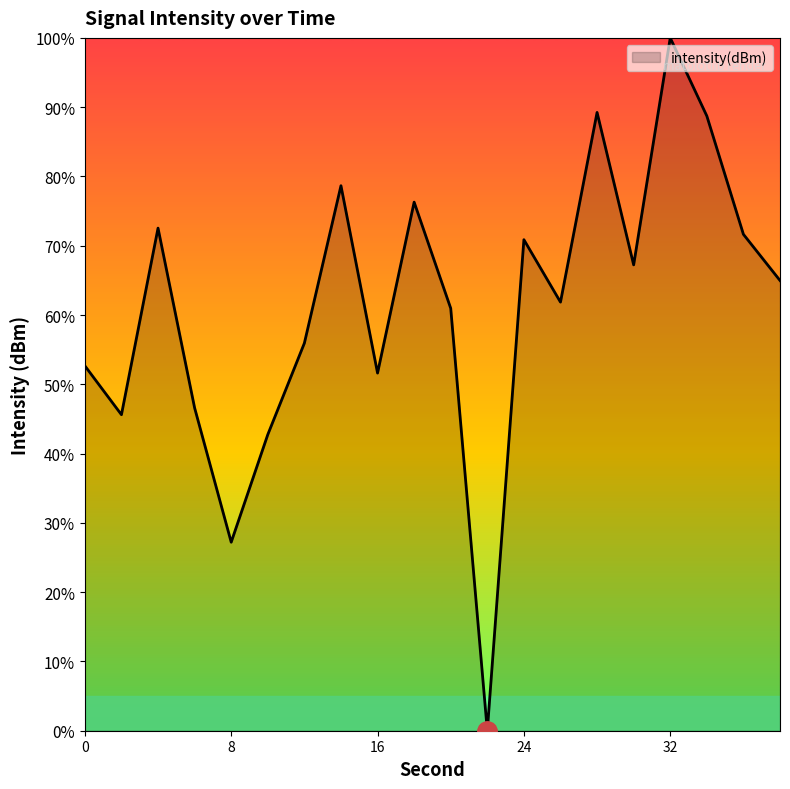

How many categories are shown in the chart?

20